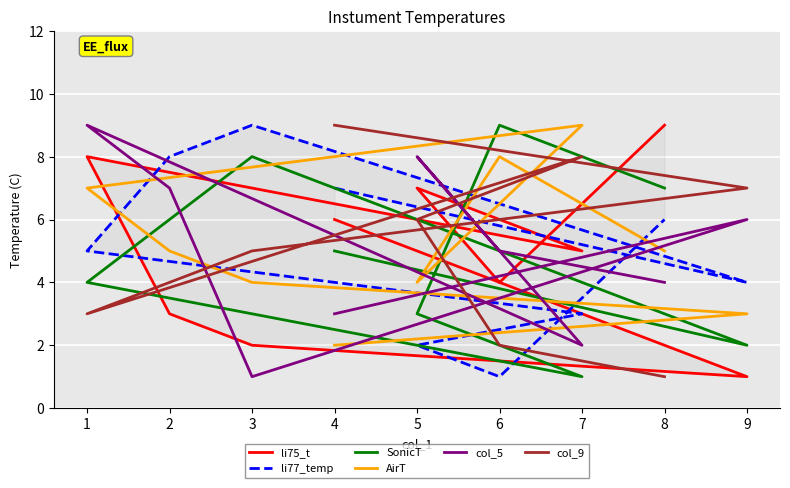

What is the maximum value shown in the chart?

9